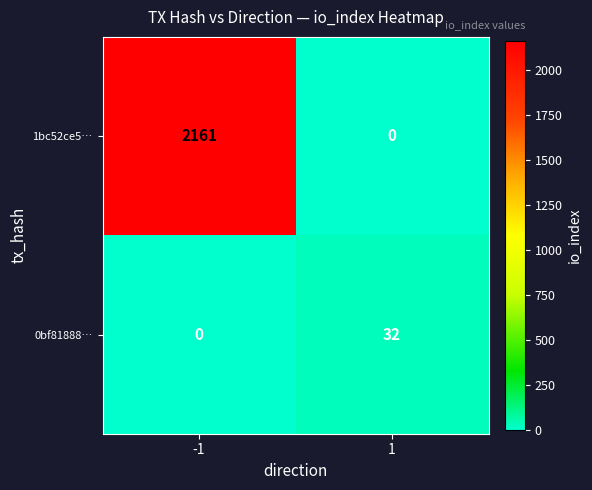

Reading left to right, what are all the values shown in this chart?

1bc52ce5…: -1=2161	1=0
0bf81888…: -1=0	1=32